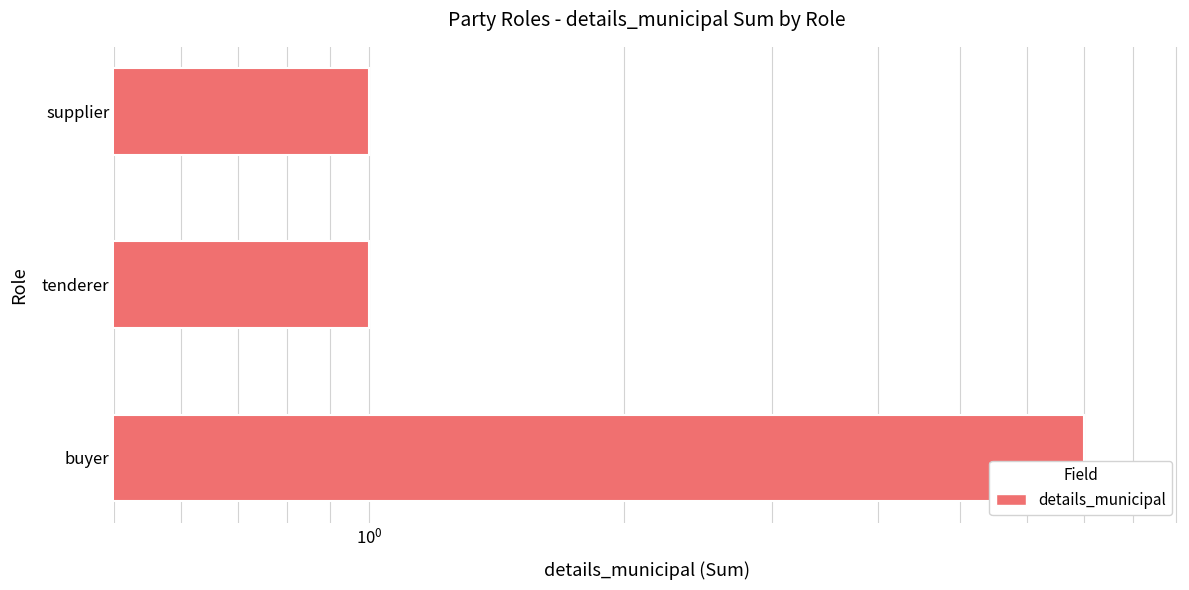

What is the average value?

3